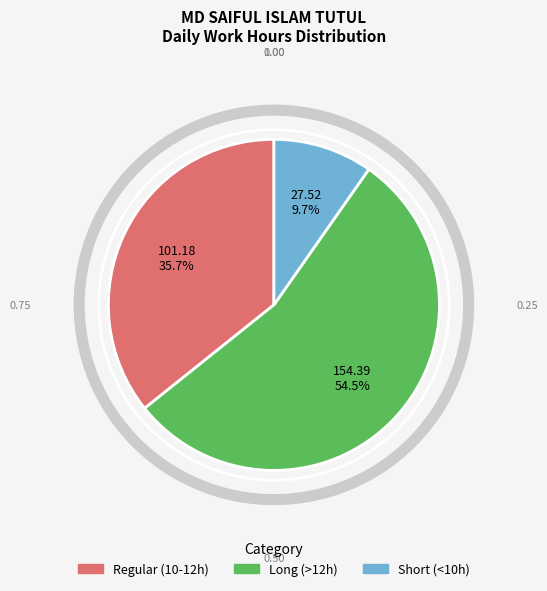

Does any single category account for the majority?

Yes